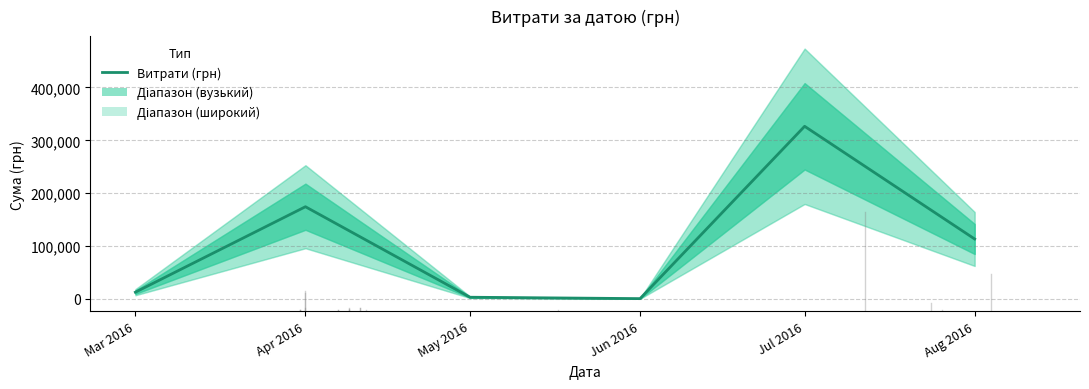

Between Jun 2016 and May 2016, which is larger?

May 2016